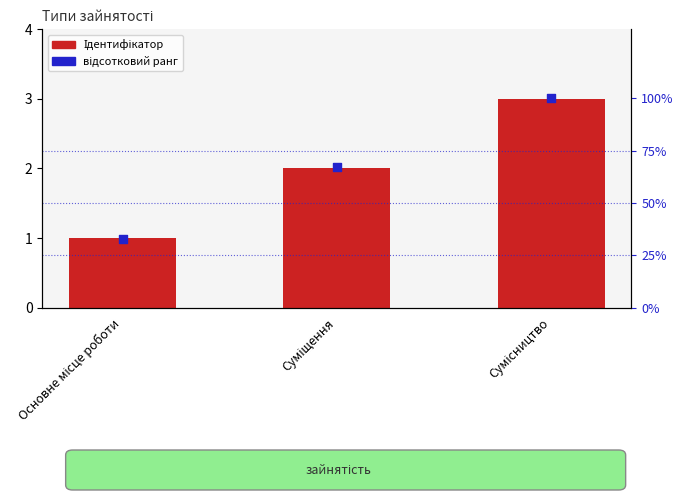

Is the value of відсотковий ранг at Сумісництво greater than the value of Ідентифікатор at Сумісництво?

Yes